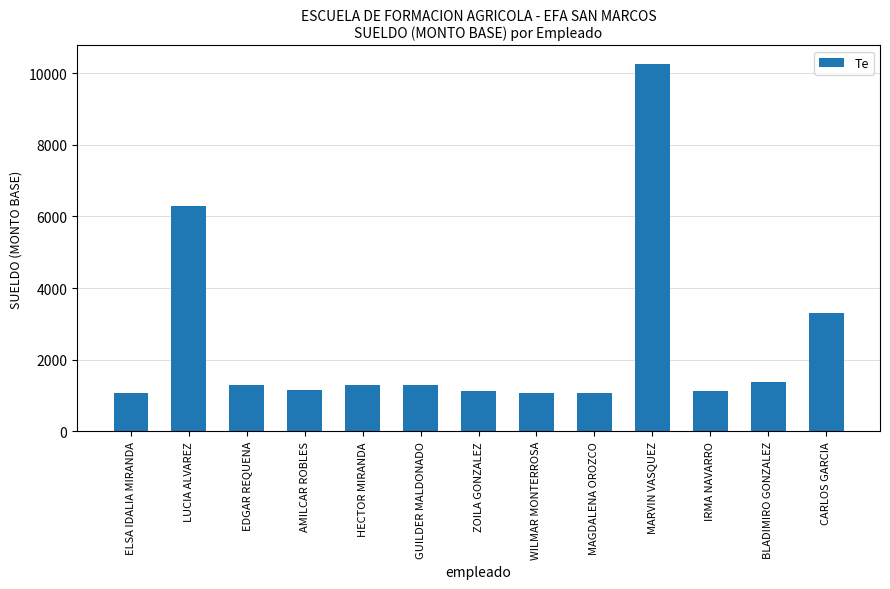

What is the minimum value shown in the chart?

1074